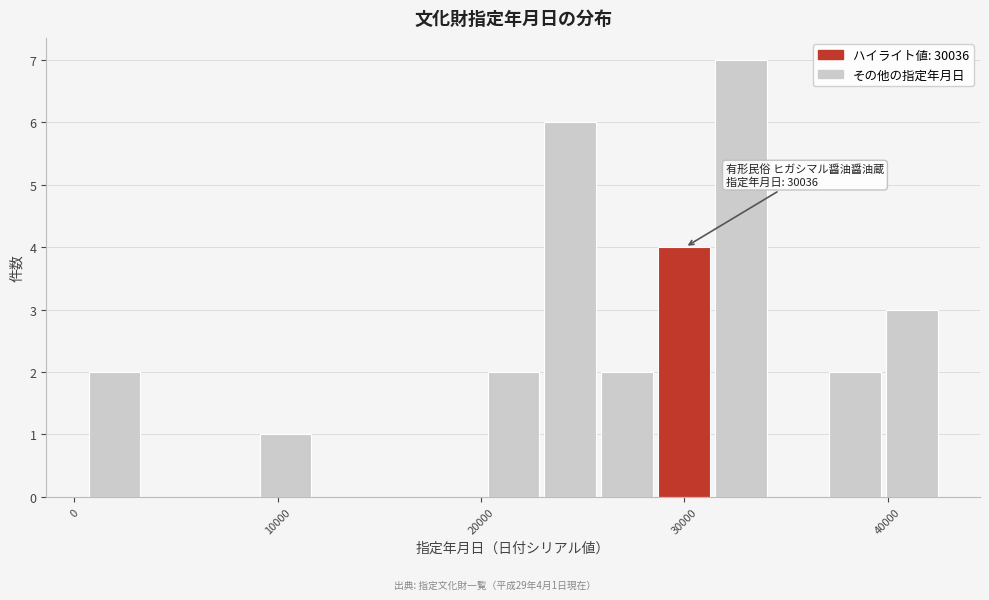

Read against the x-axis, roughly where is the centre of the tallest bar?

33000